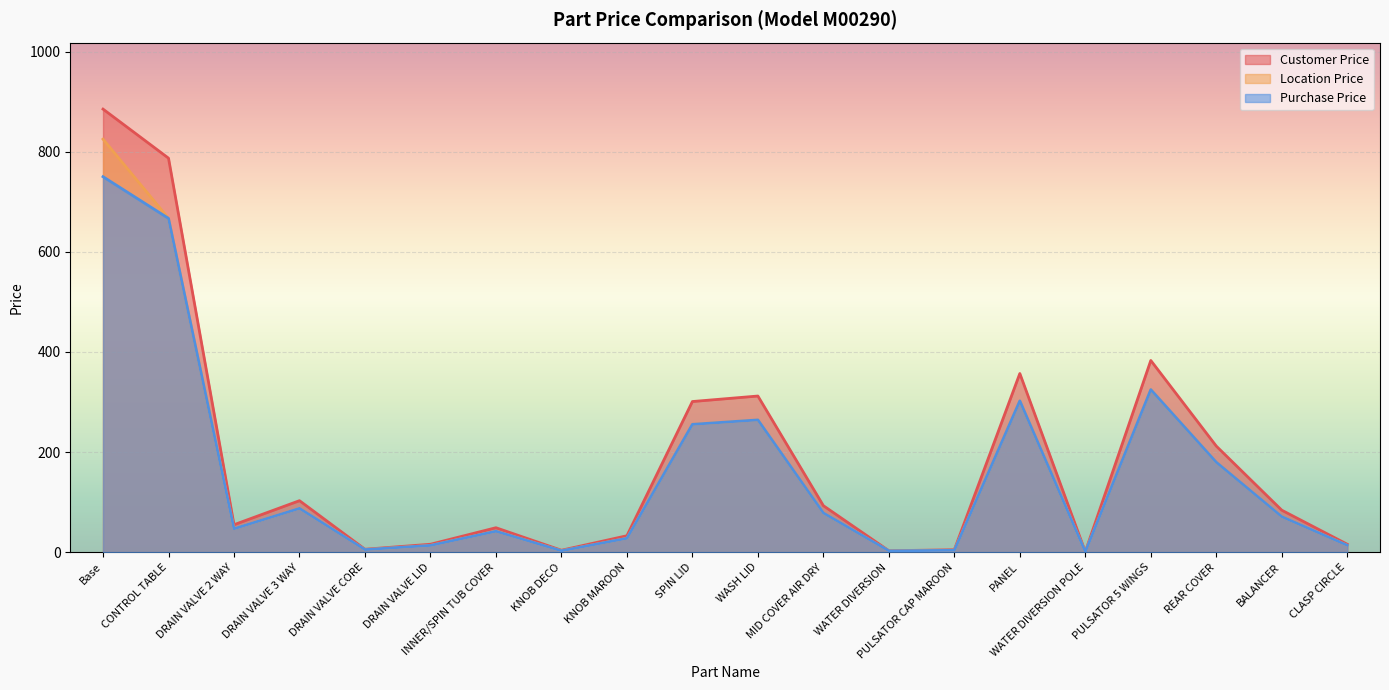

How many categories are shown in the chart?

20